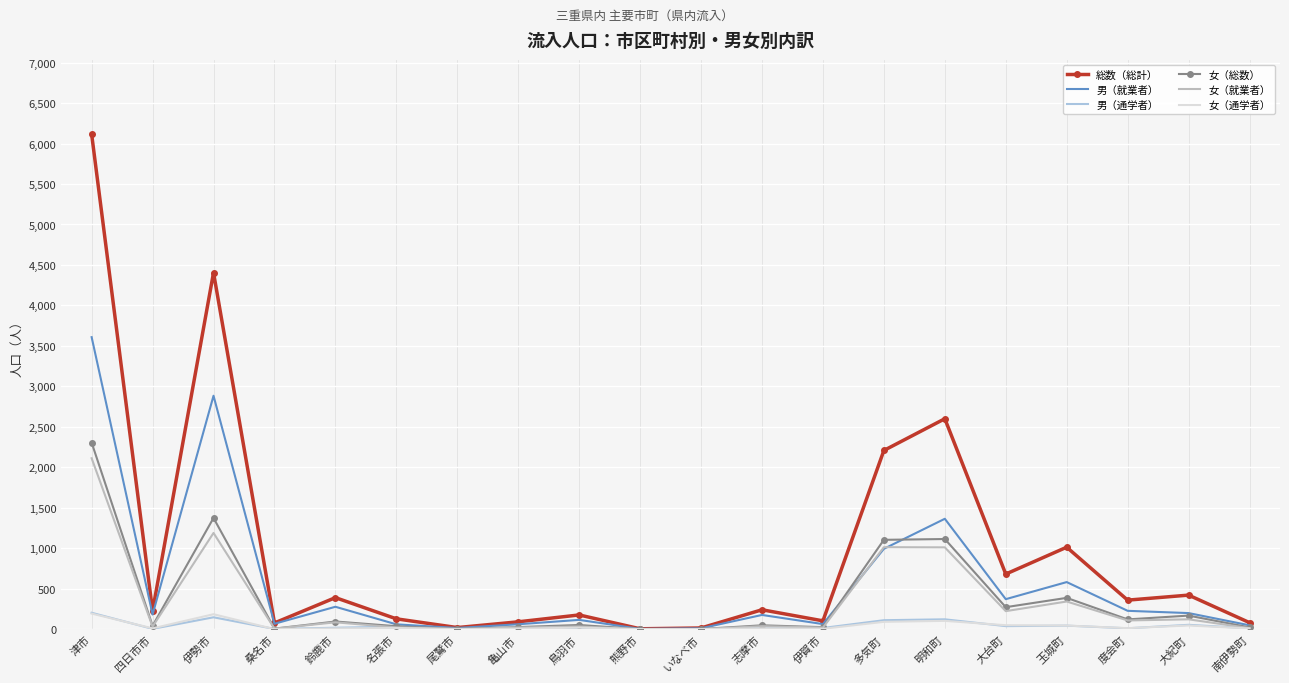

At which category is the sum across all series the highest?

津市